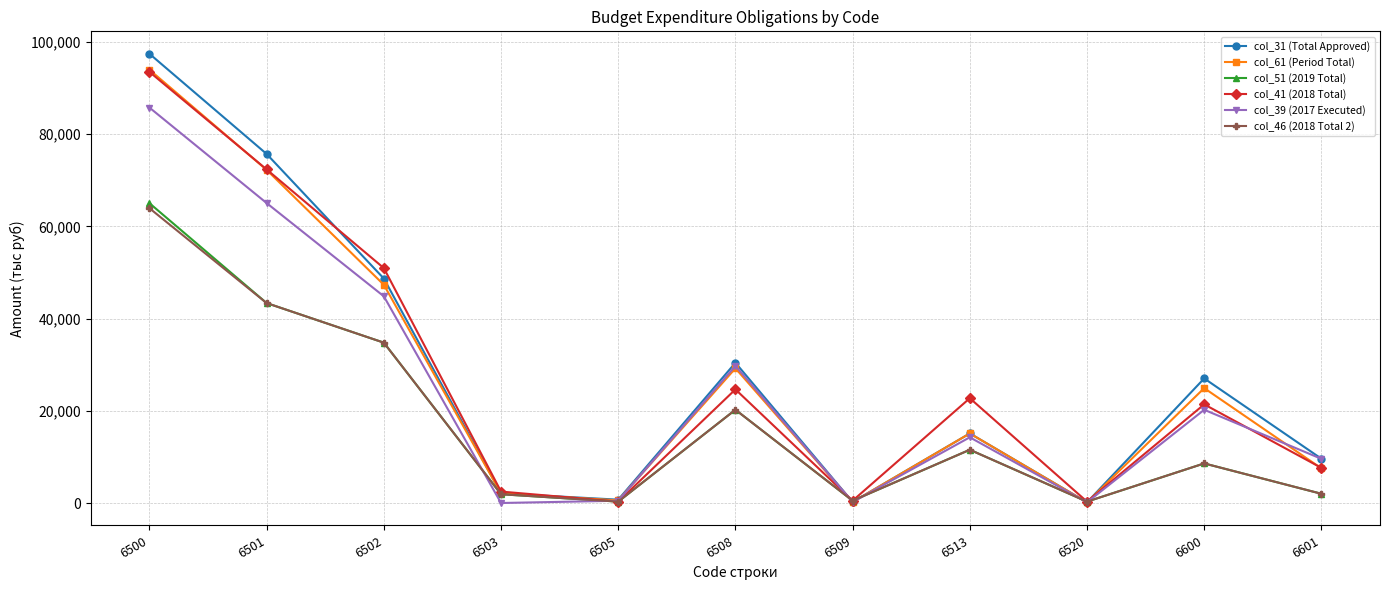

How many interior local peaks does the col_61 (Period Total) series have?

3